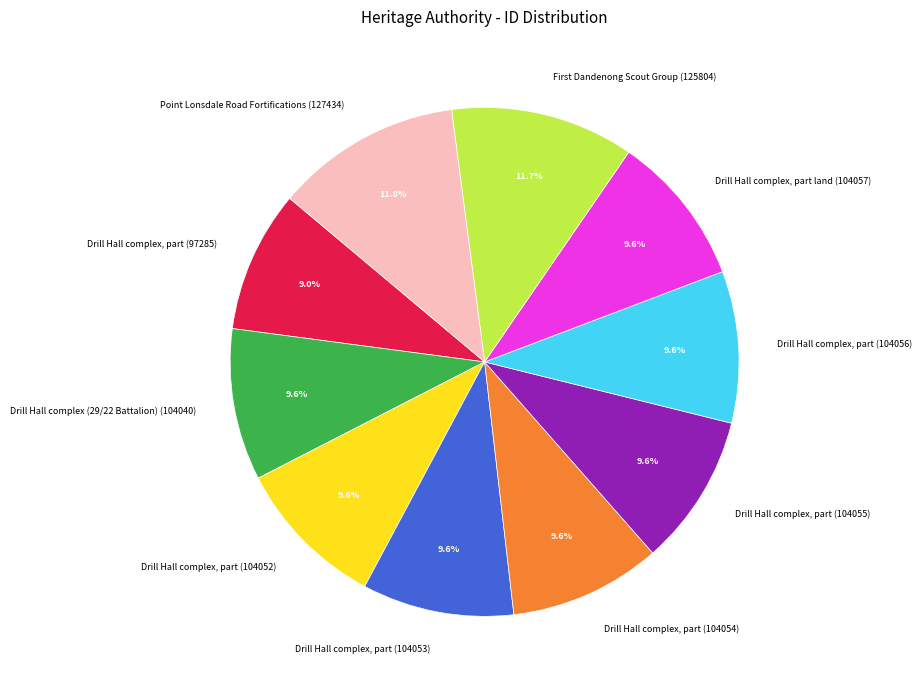

The Drill Hall complex, part (104052) slice represents 10% of the pie. True or false?

True